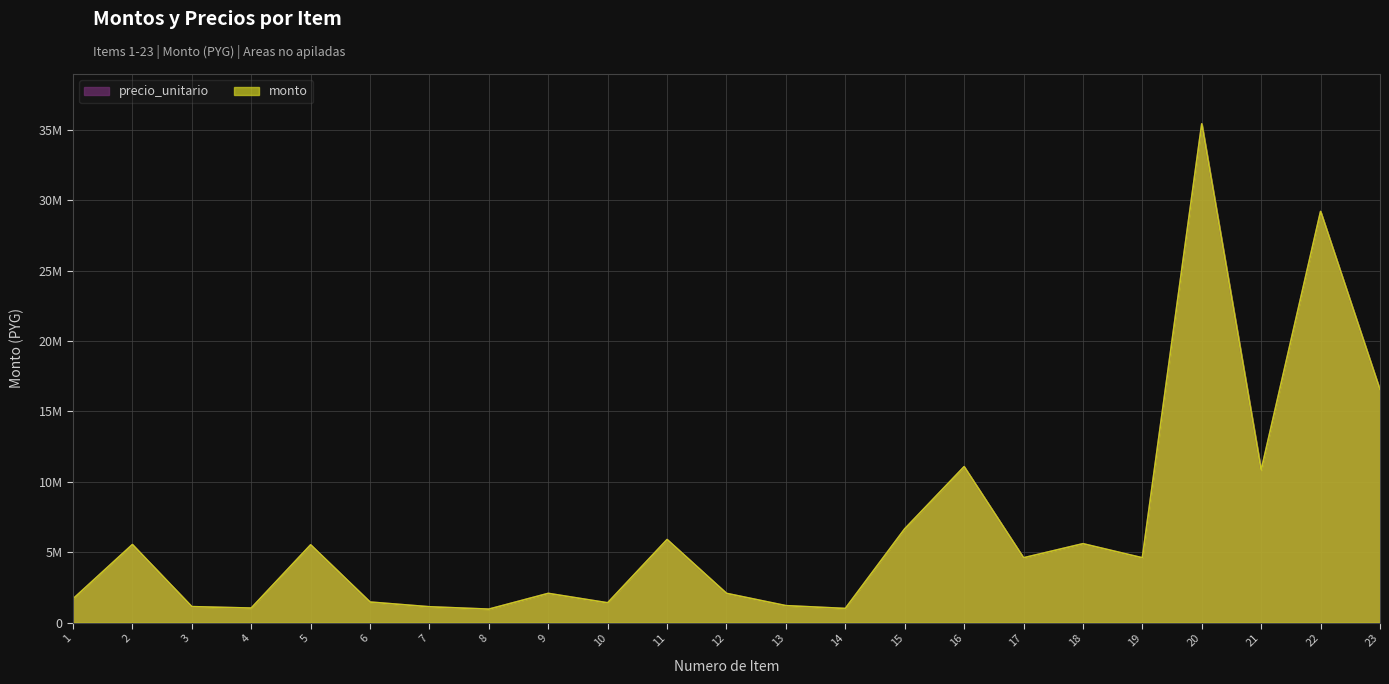

Count the number of categories in the chart.

23